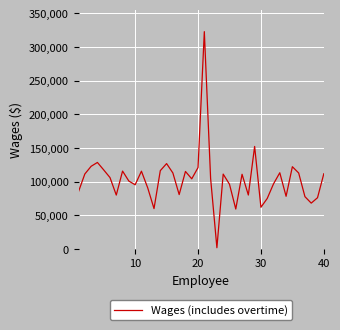

What is the difference between the maximum and minimum values?

320819.0